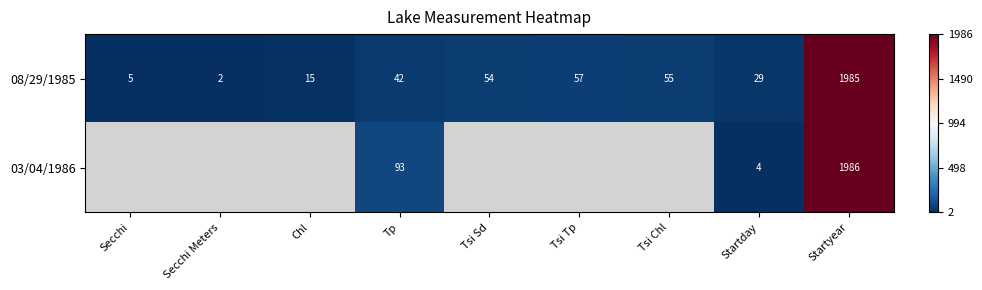

What is the greatest value displayed?

1986.0